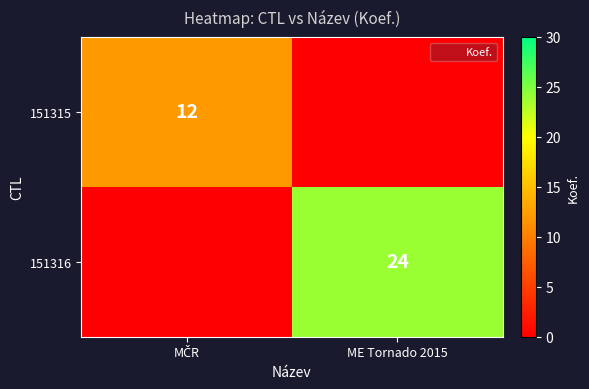

How many categories are shown in the chart?

2